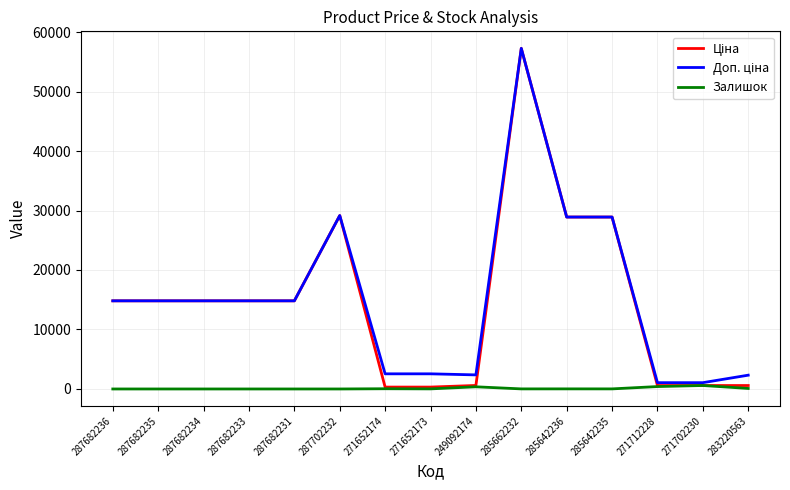

At which category is the sum across all series the highest?

285662232